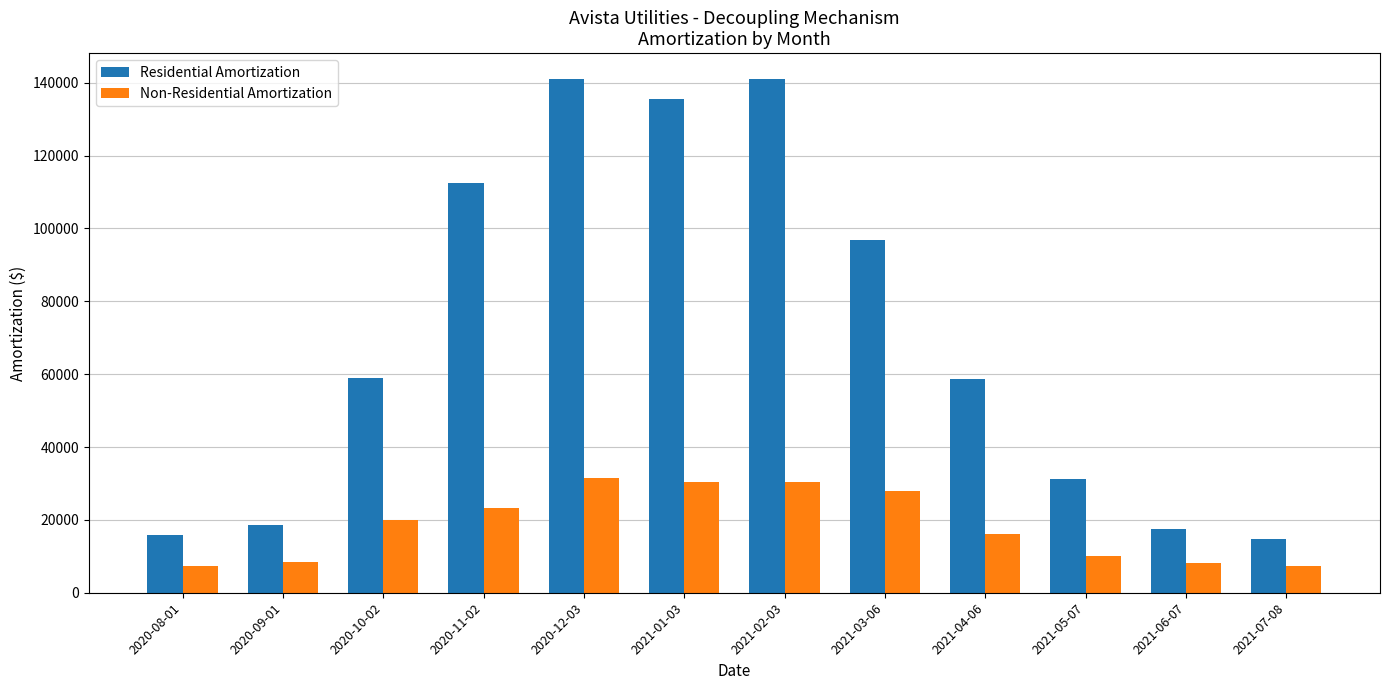

List the series in order of their peak value, lowest first.

Non-Residential Amortization, Residential Amortization